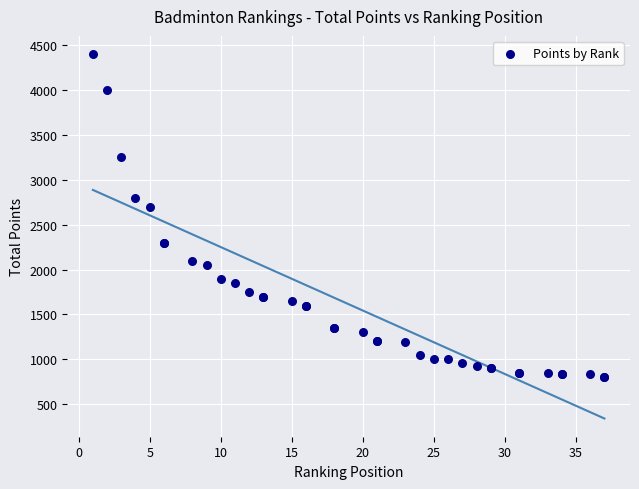

What Y value in the scatter plot is closest to 2600?

2700